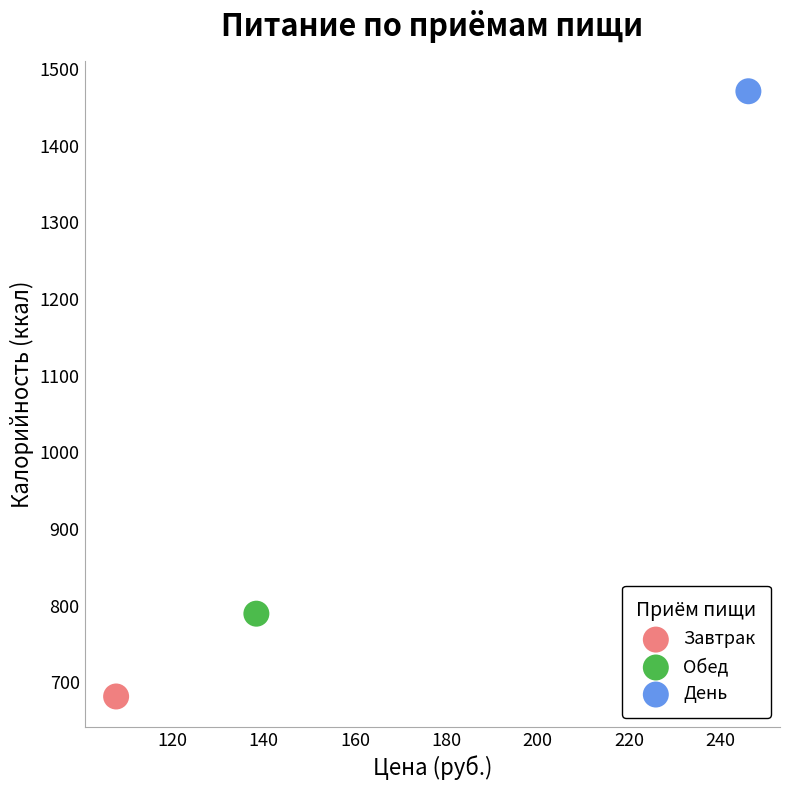

What are all the series names shown in the legend?

Завтрак, Обед, День